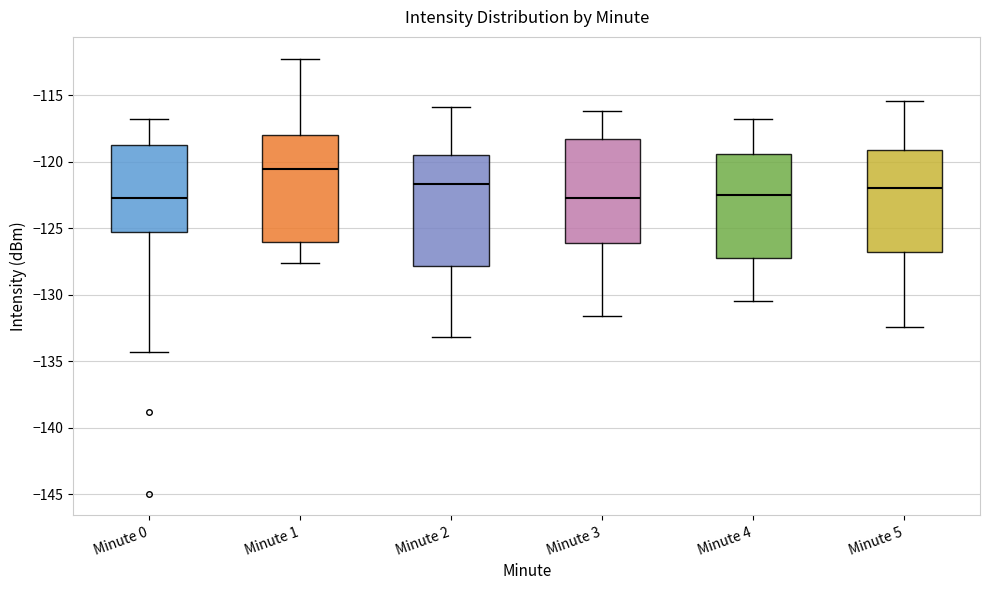

Which box has the highest median line?

Minute 1